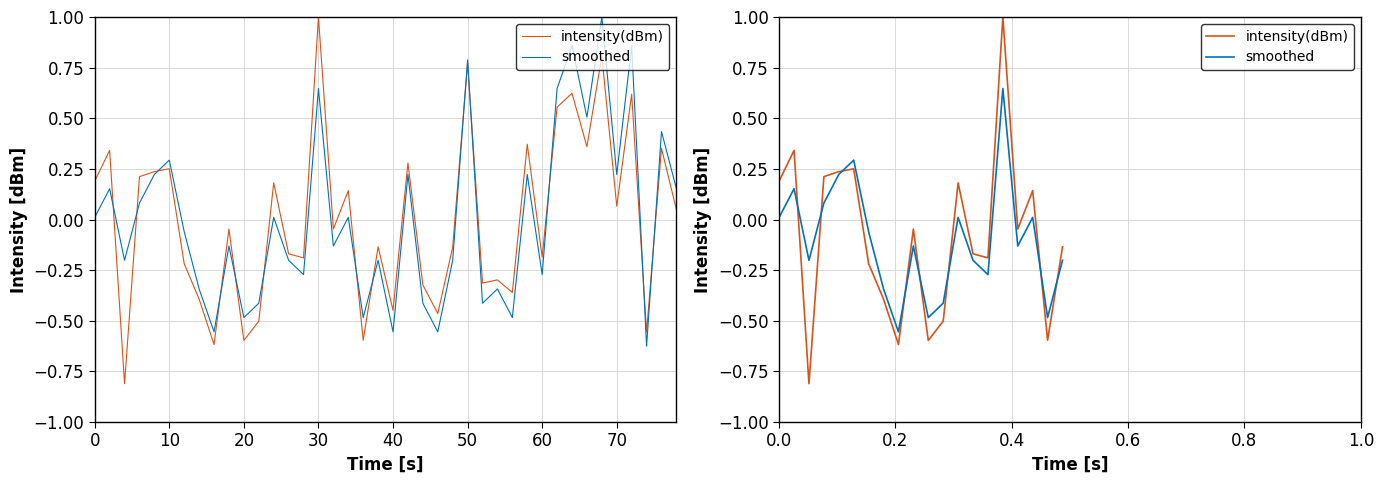

What is the smallest value displayed?

-0.8